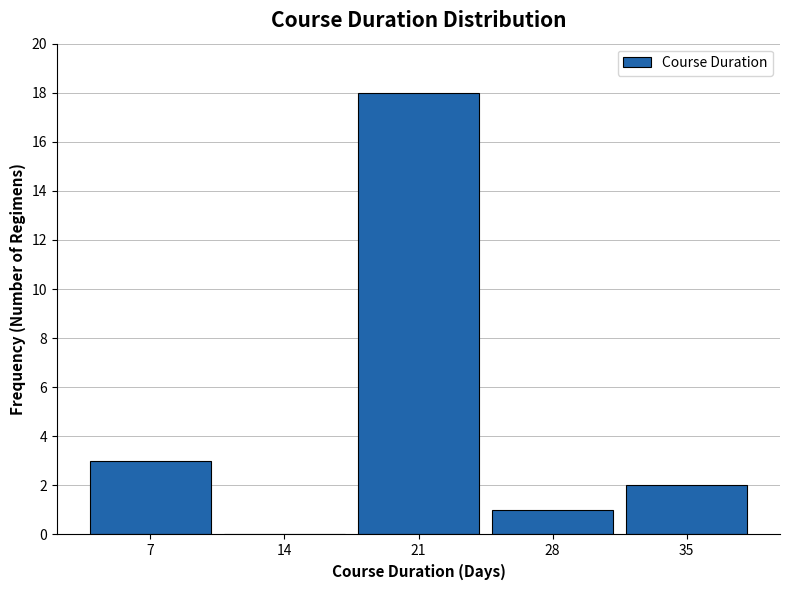

Reading right to left, extract all data points from this chart.

35=2	28=1	21=18	14=0	7=3